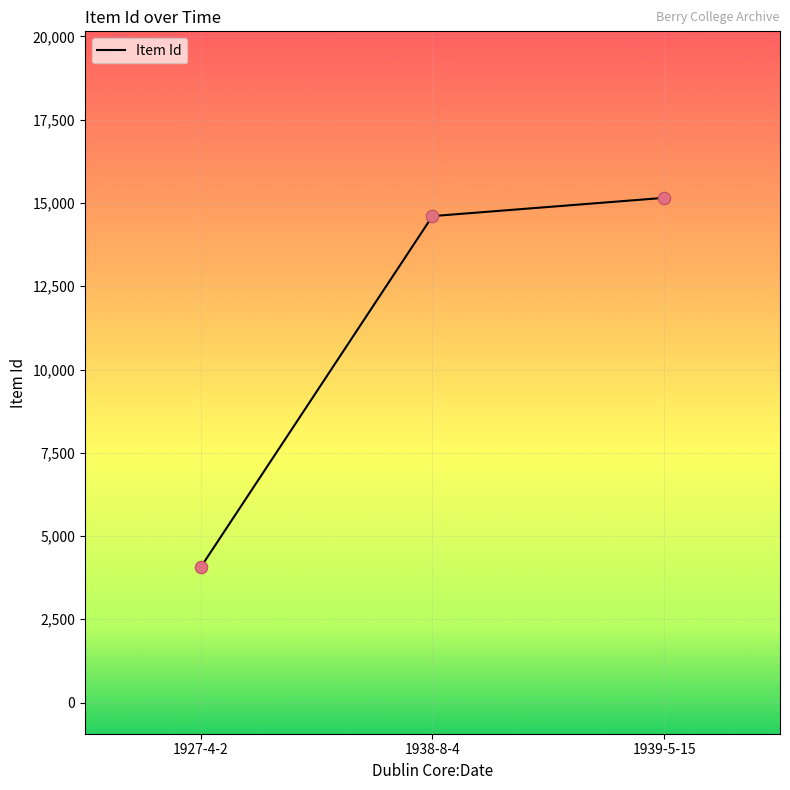

Approximately how many times larger is the value at 1938-8-4 compared to 1939-5-15?

1.0